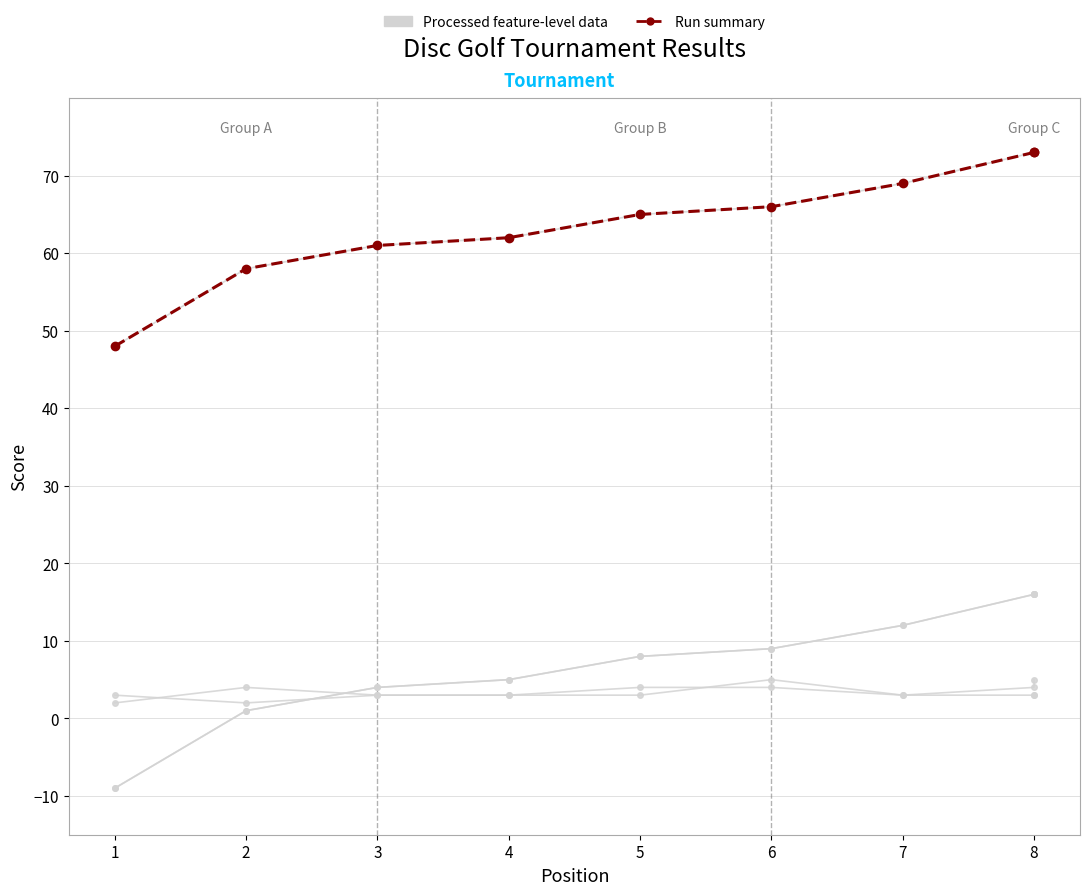

Between 2 and 6, which series saw the biggest shift?

Processed feature-level data